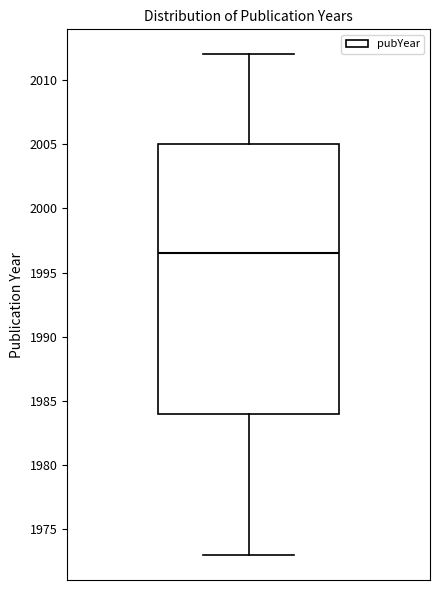

Read this box plot against the y-axis: the position of the median line, the range covered by the box, and the ends of both whiskers. The values are not printed on the chart, so give them approximately, as read against the axis.

median 1996.5, box 1984.0 to 2005.0, whiskers 1973.0 to 2012.0